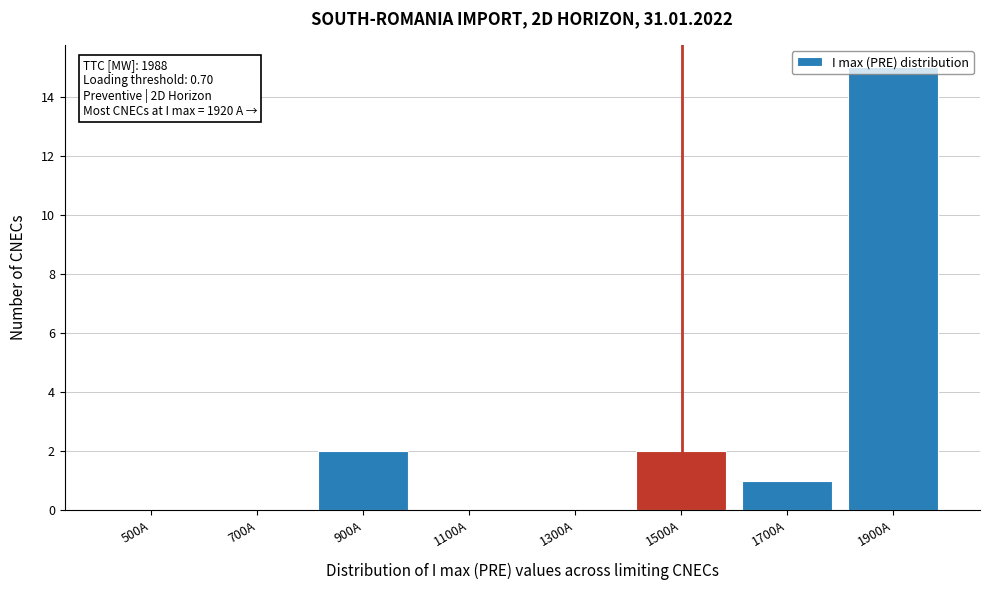

What is the sum of all values?

20